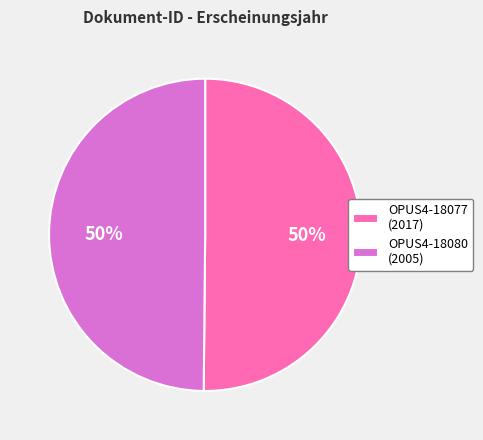

To the nearest percent, what is the combined percentage of OPUS4-18077 (2017) and OPUS4-18080 (2005)?

100%